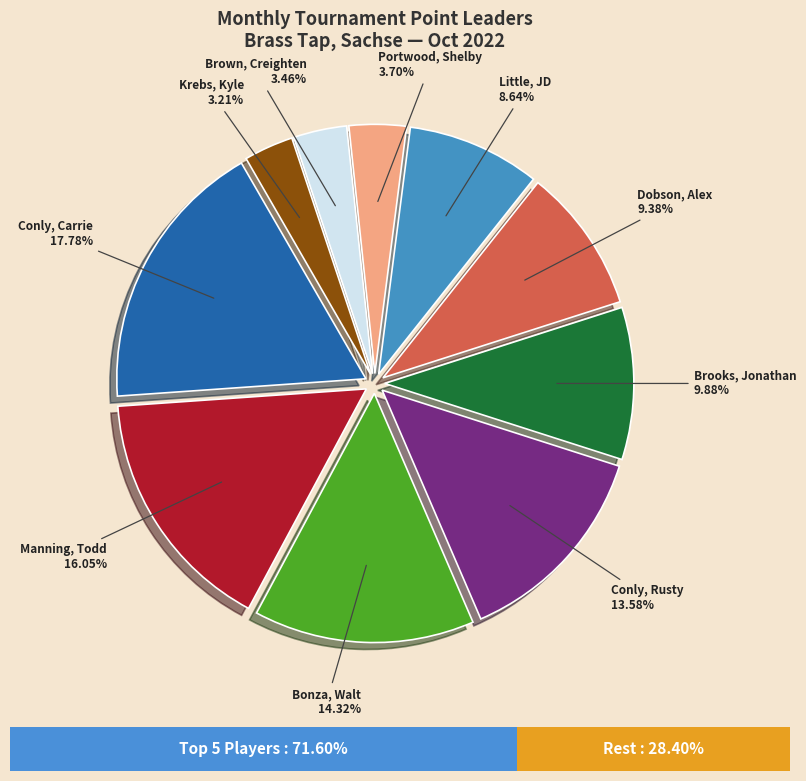

Does any single category account for the majority?

No